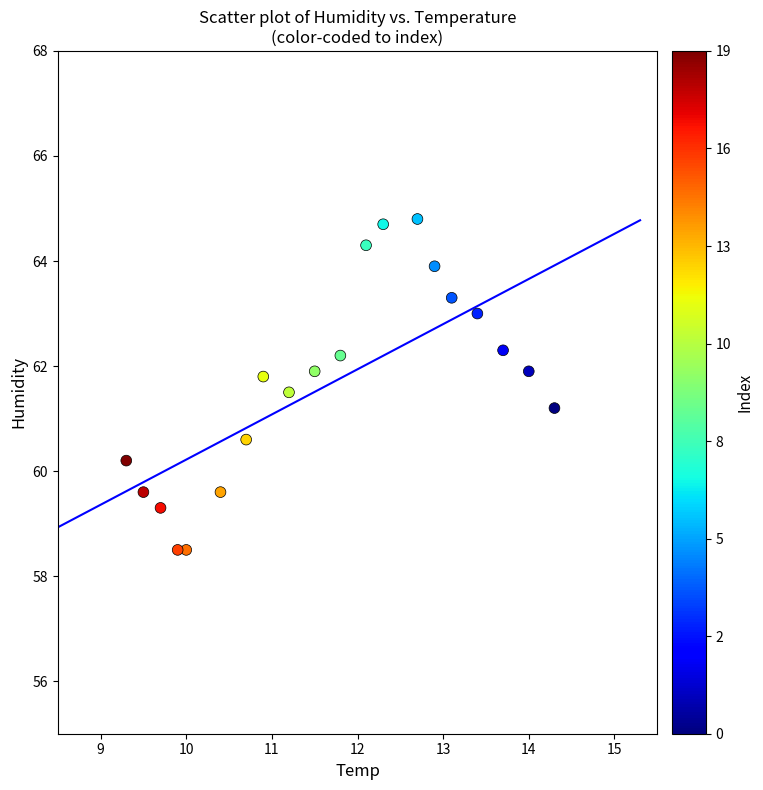

What is the range of Y values (max minus min)?

6.3